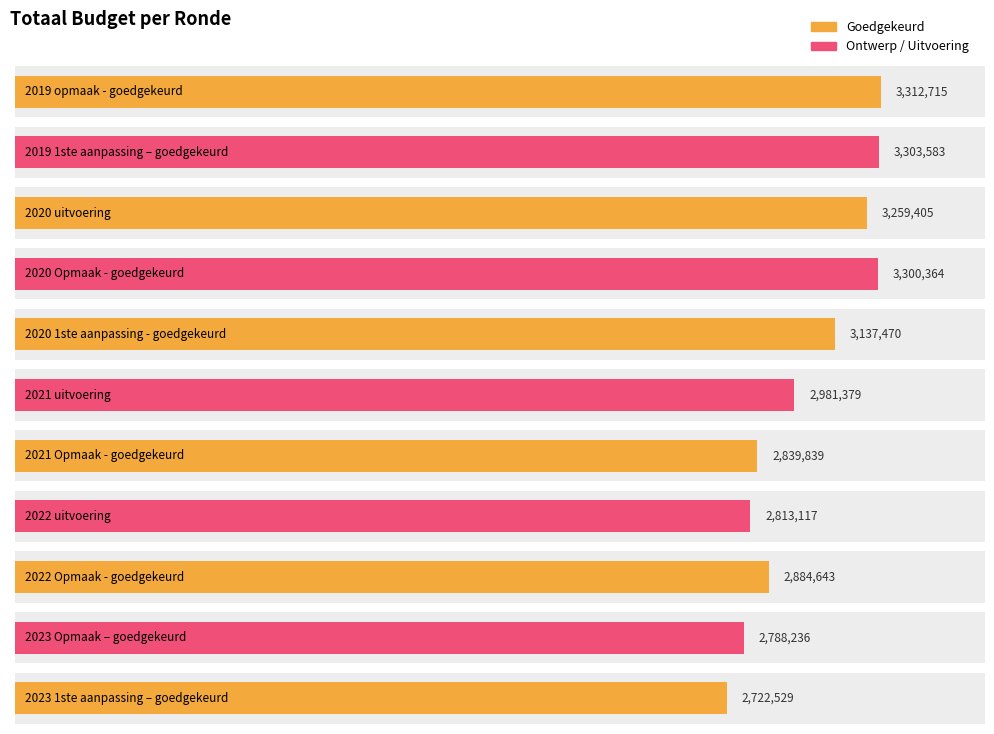

Which label corresponds to the smallest value in the chart?

2023 1ste aanpassing – goedgekeurd